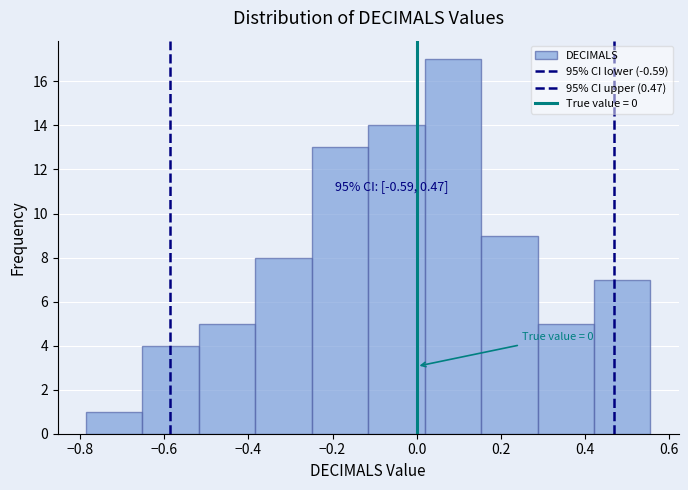

Which range on the x-axis has the tallest bar?

0.02 to 0.16